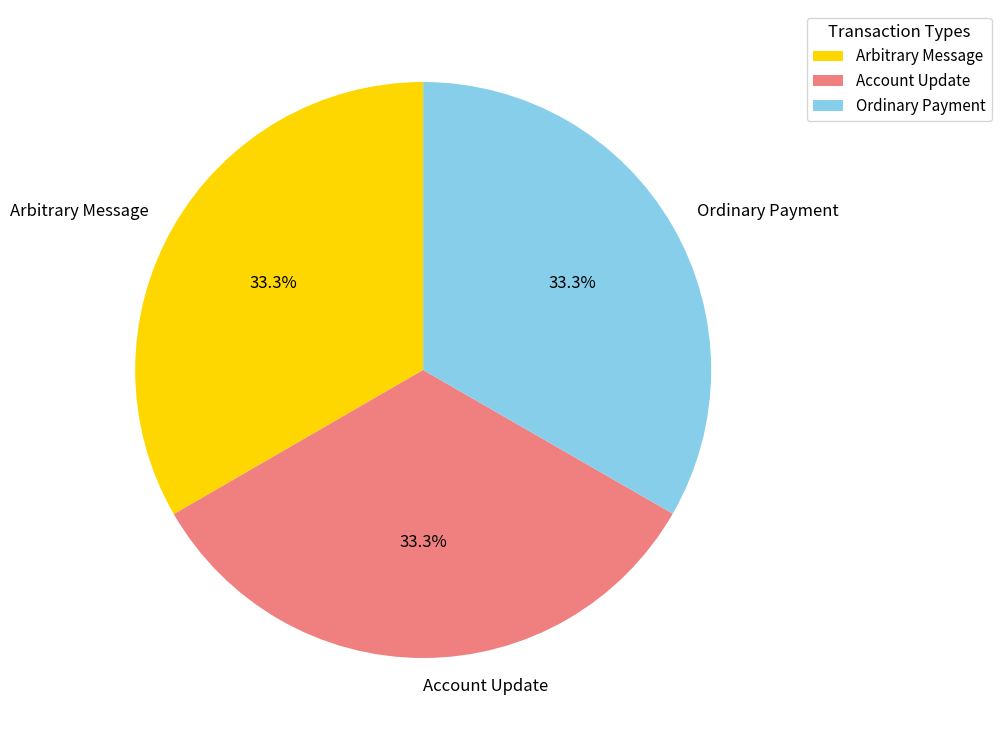

What is the ratio of the value at Account Update to the value at Arbitrary Message?

1.0